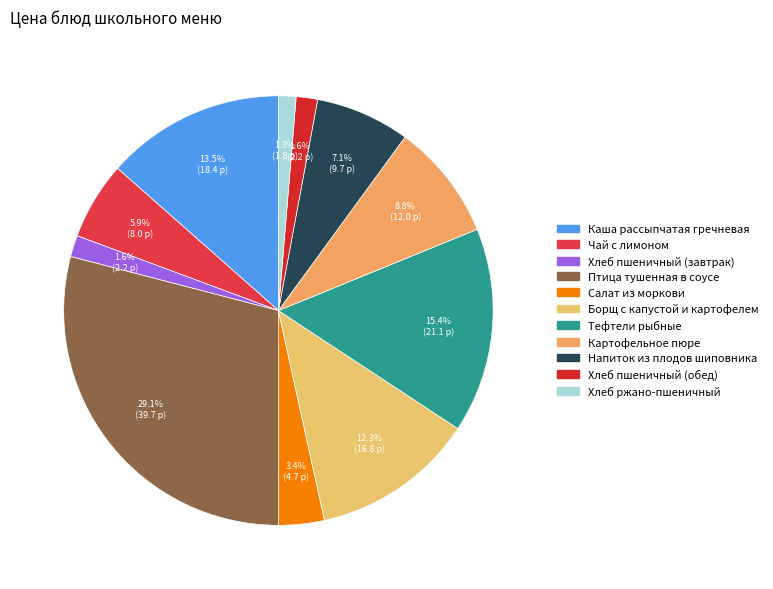

The Птица тушенная в соусе slice represents 29% of the pie. True or false?

True